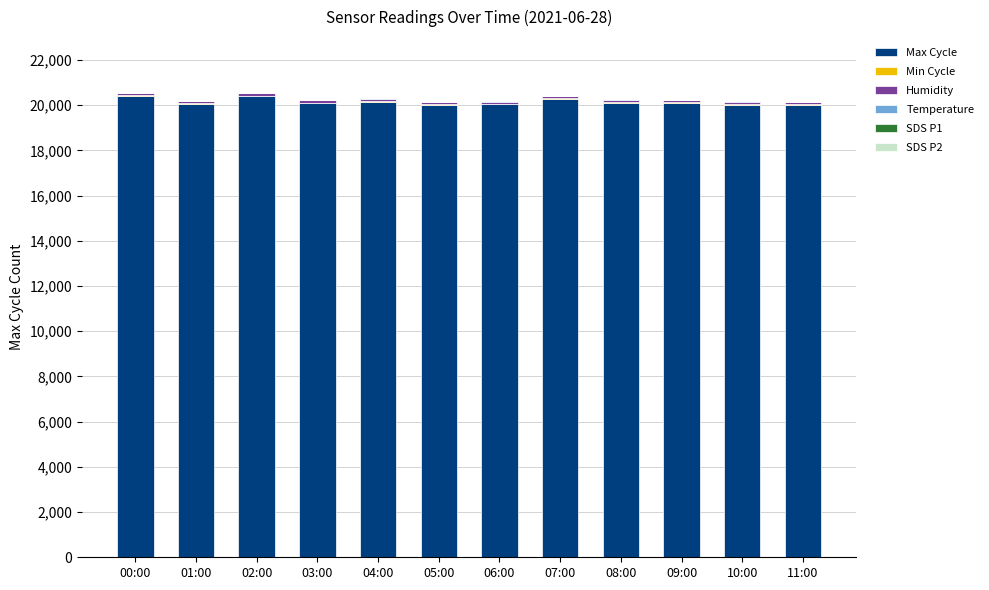

What is the highest value of the Max Cycle series?

20405.0